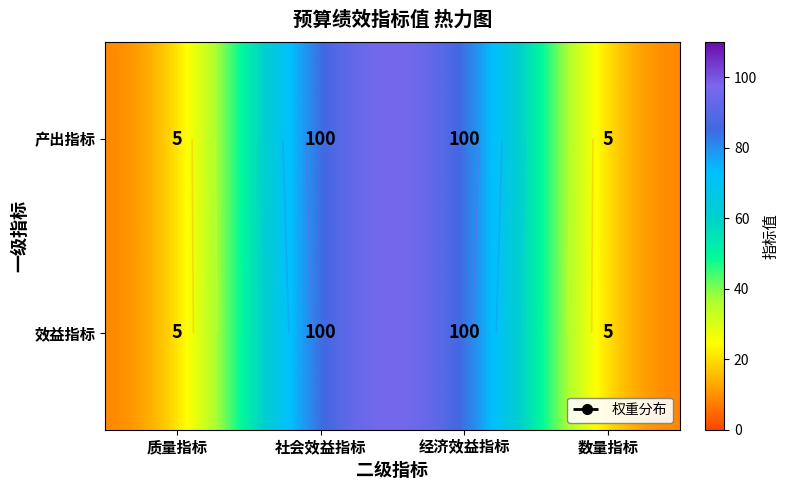

What is the sum of all 效益指标 values?

210